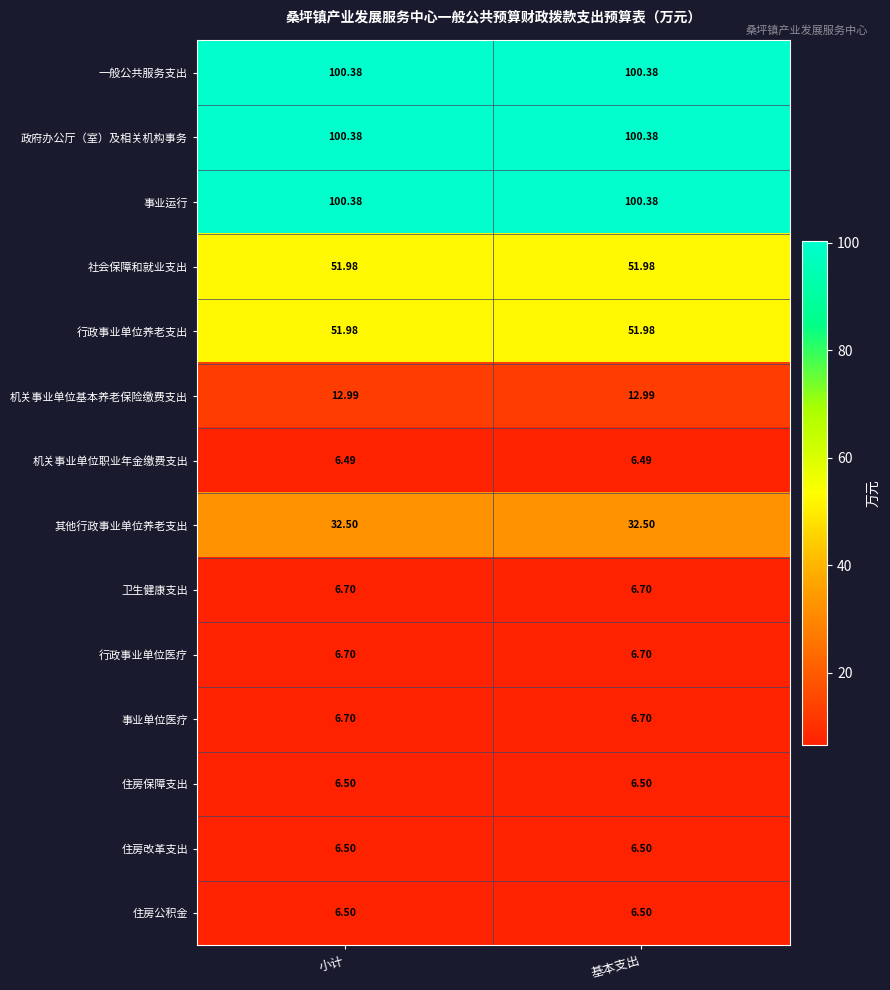

Is the value of 社会保障和就业支出 at 小计 greater than the value of 住房公积金 at 基本支出?

Yes